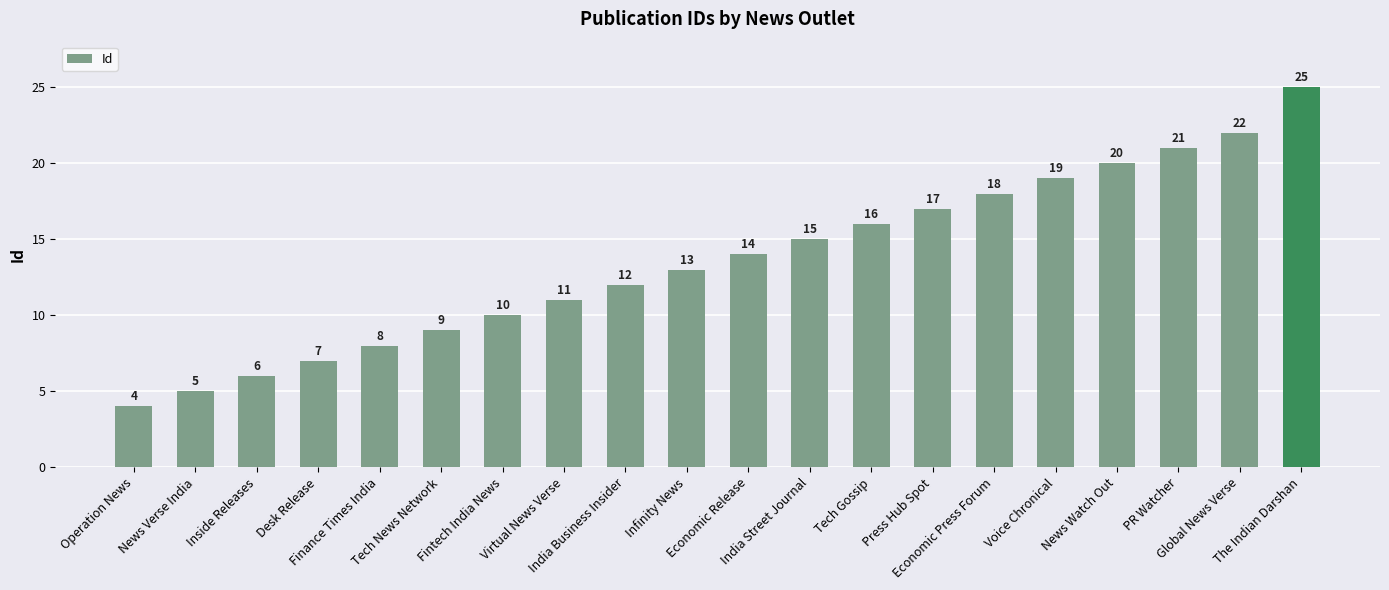

Reading left to right, what are all the values shown in this chart?

Operation News=4	News Verse India=5	Inside Releases=6	Desk Release=7	Finance Times India=8	Tech News Network=9	Fintech India News=10	Virtual News Verse=11	India Business Insider=12	Infinity News=13	Economic Release=14	India Street Journal=15	Tech Gossip=16	Press Hub Spot=17	Economic Press Forum=18	Voice Chronical=19	News Watch Out=20	PR Watcher=21	Global News Verse=22	The Indian Darshan=25